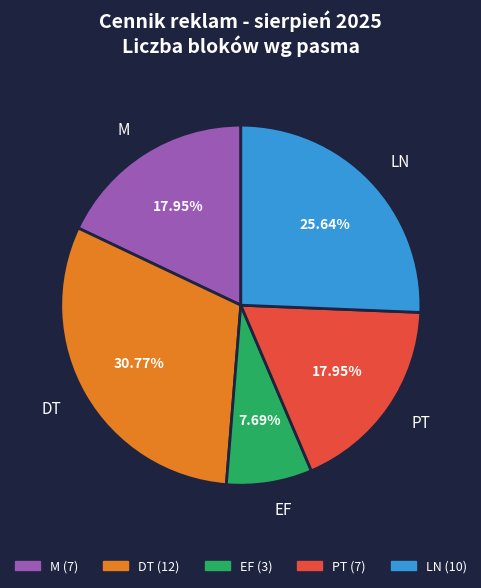

Which has a higher value, DT or EF?

DT